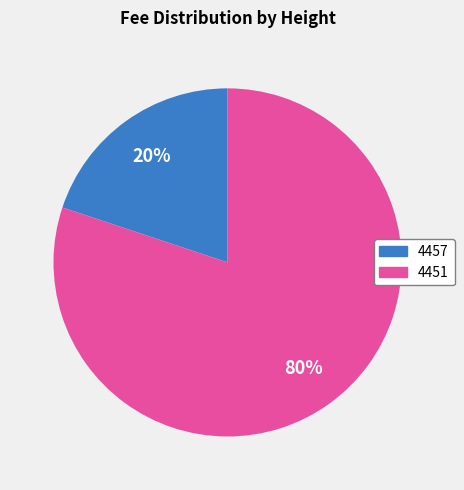

What is the ratio of the value at 4451 to the value at 4457?

4.0